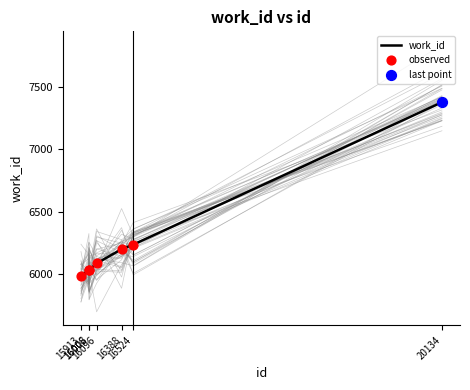

What is the change in value from 15913 to 16096?

+100